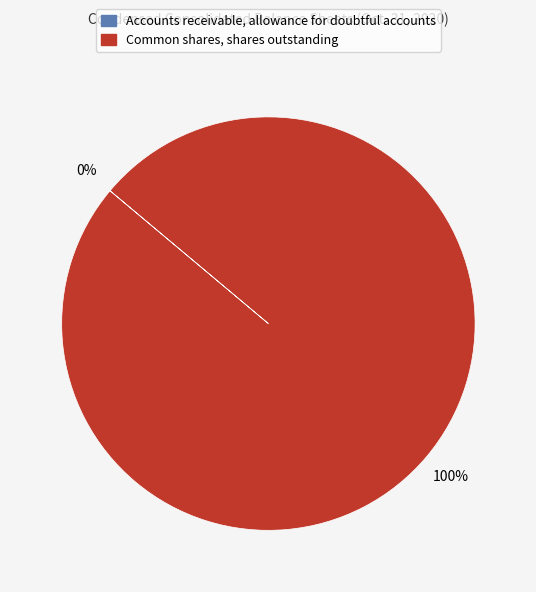

Which slice is the largest?

Common shares, shares outstanding